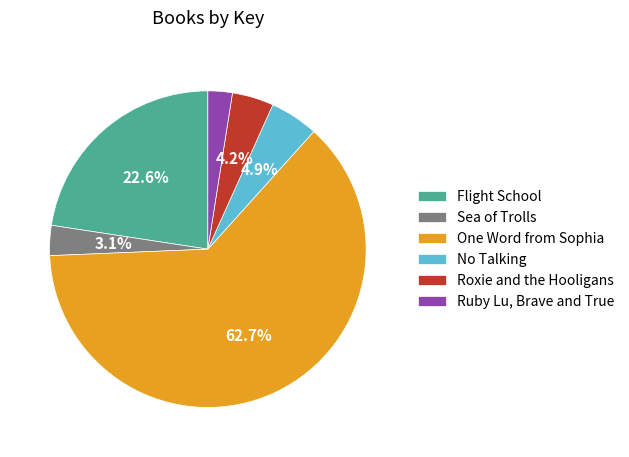

To the nearest percent, what is the combined percentage of Sea of Trolls and One Word from Sophia?

66%